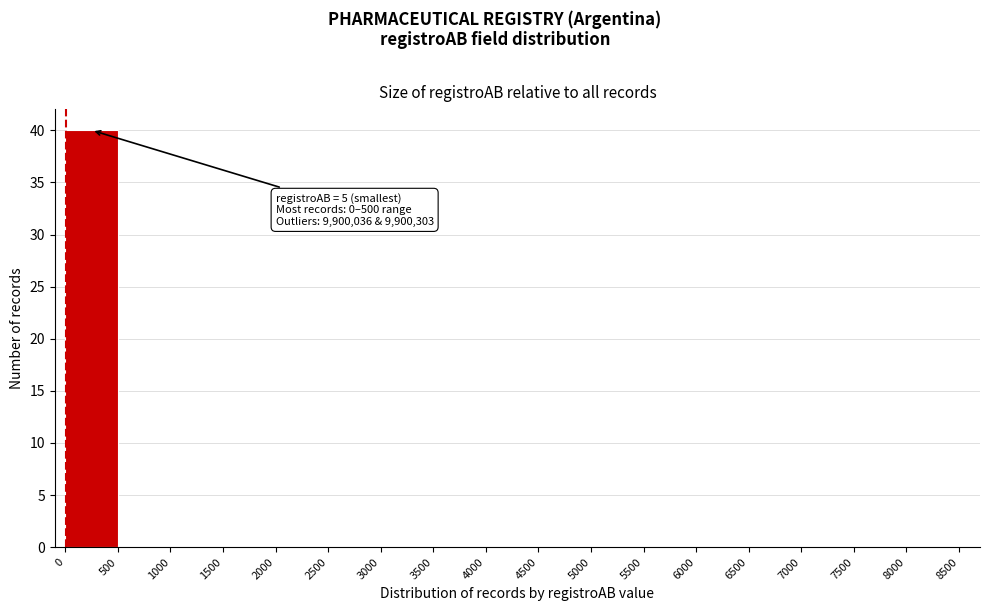

Which range on the x-axis has the tallest bar?

0 to 500